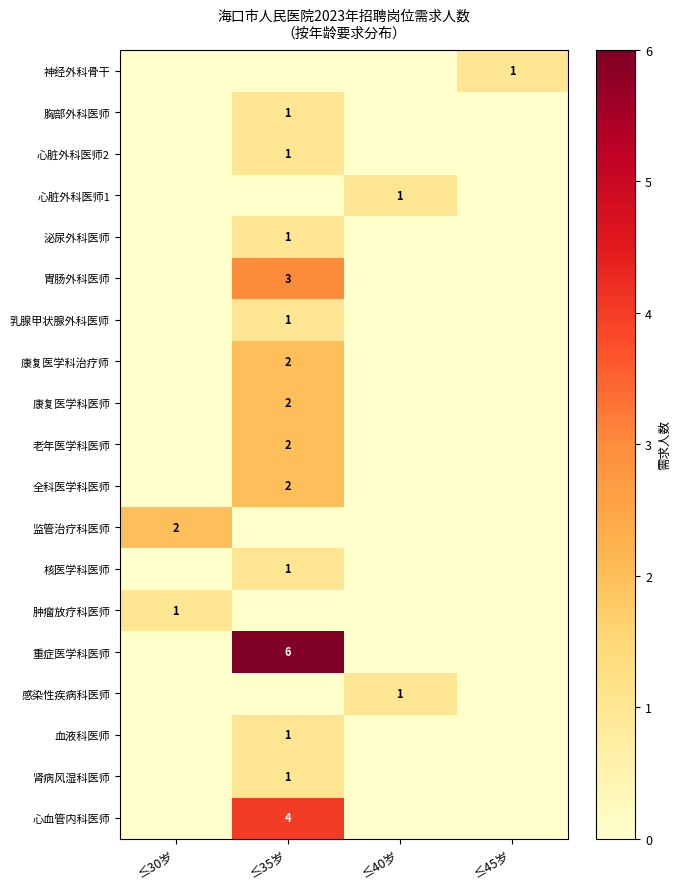

True or false: 血液科医师 has a value of 1 at ≤35岁.

True